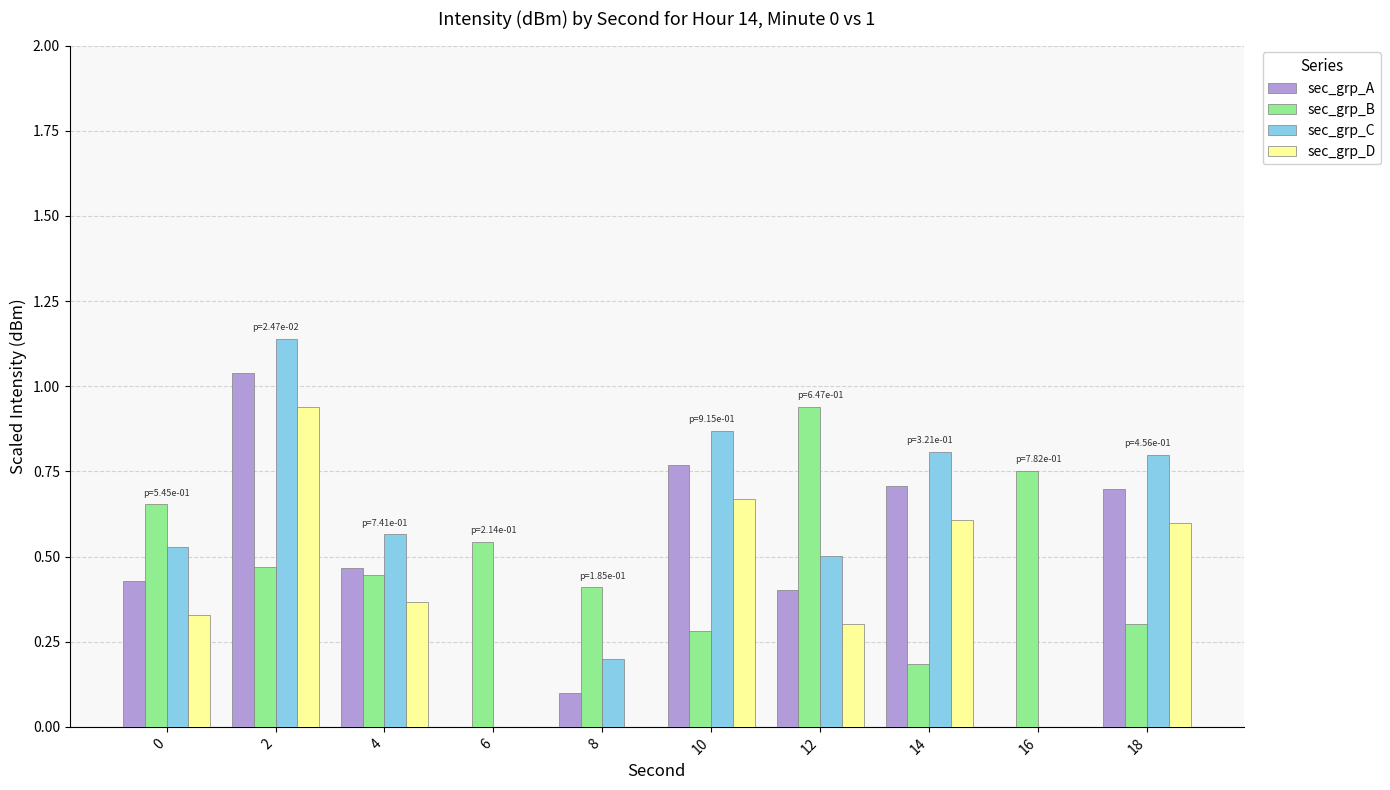

List the labels in order of sec_grp_C value, smallest first.

6, 16, 8, 12, 0, 4, 18, 14, 10, 2